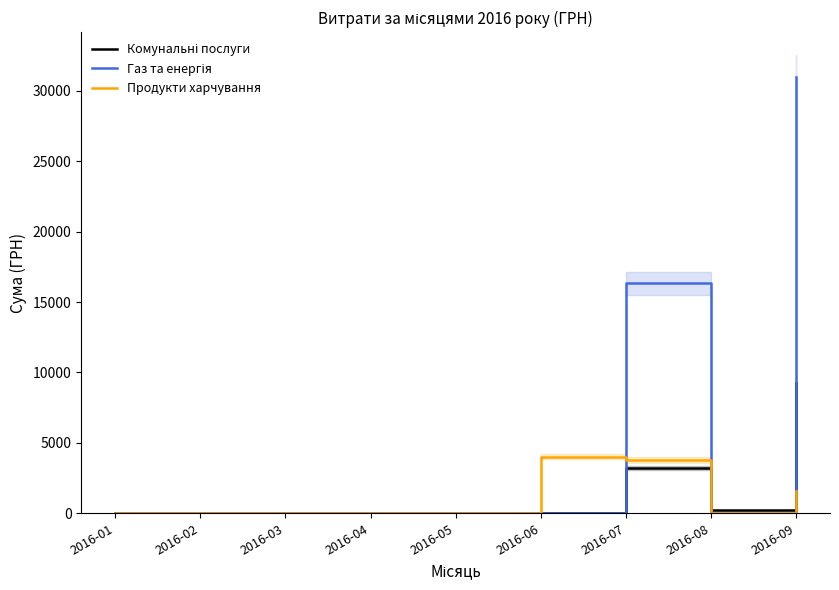

What is the sum of the Газ та енергія values at 2016-02 and 2016-09?

30993.8